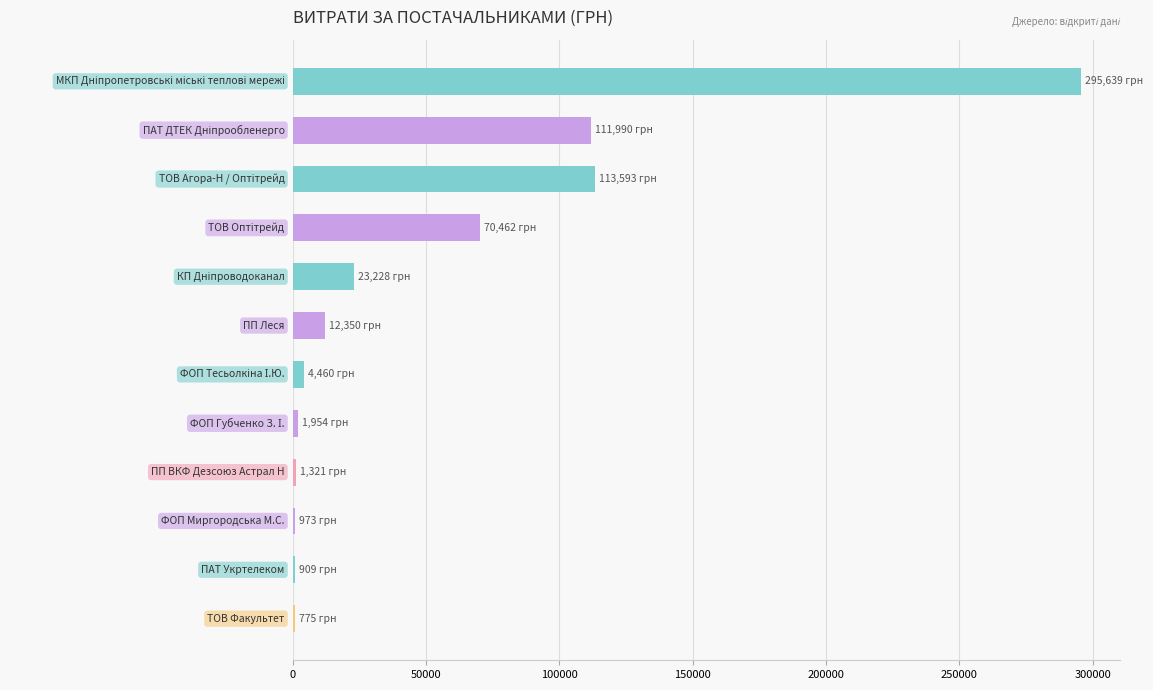

What is the sum of all values?

637654.7